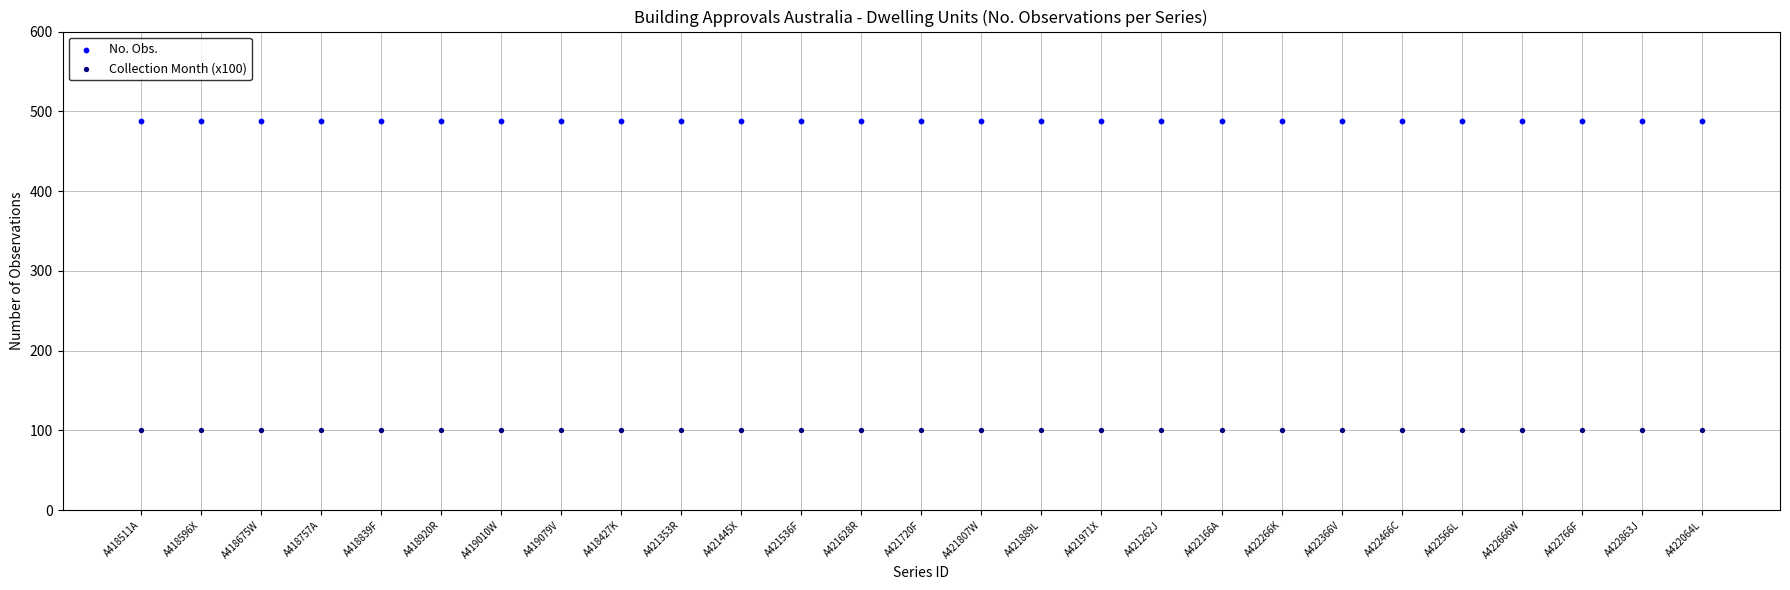

Which series reaches the minimum Y coordinate?

Collection Month (x100)